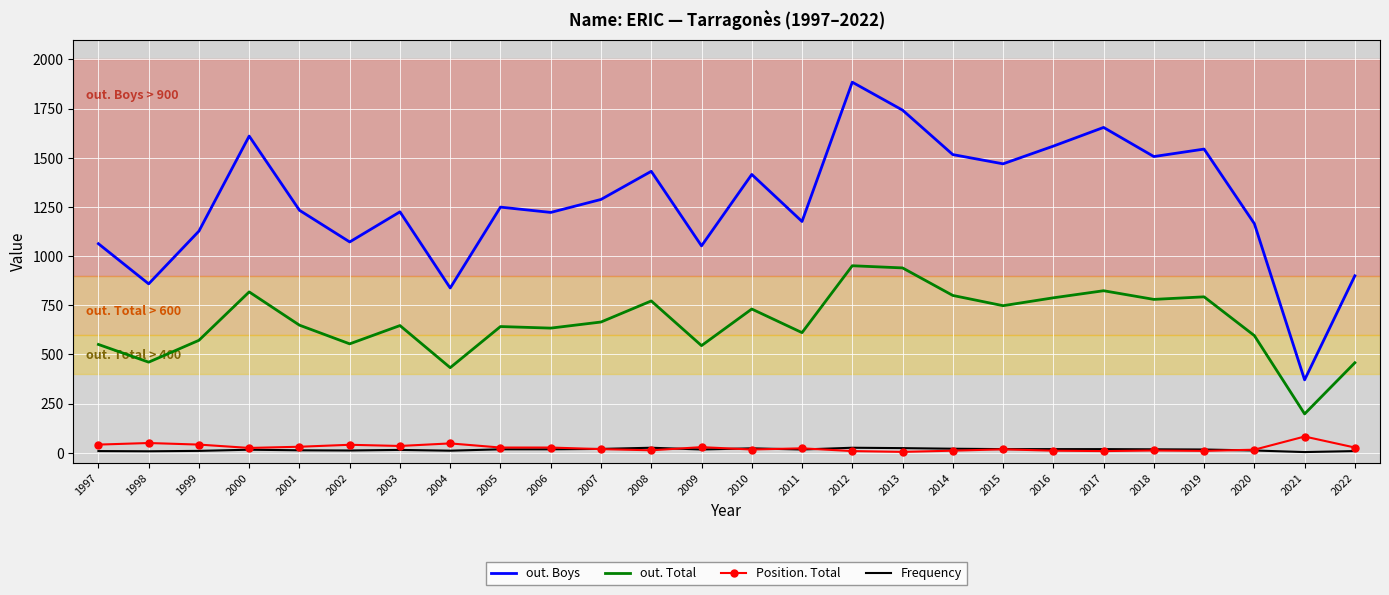

What is the difference between the maximum and second lowest values in the Position. Total series?

74